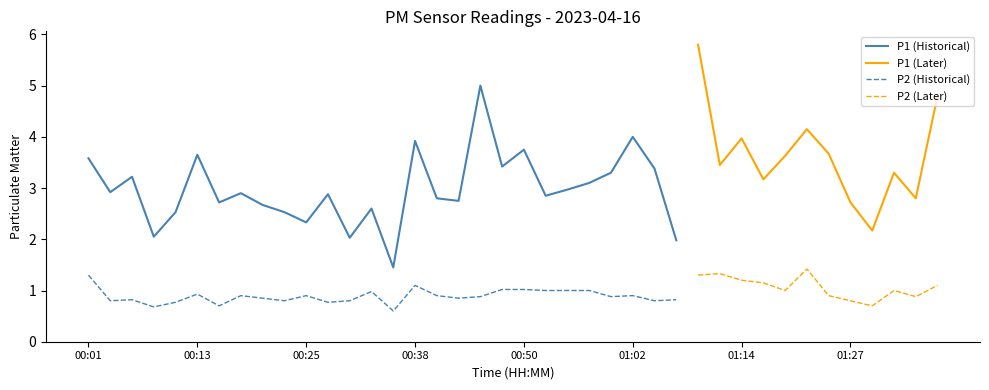

What is the value of the P1 point at the 3rd from the left?

3.2